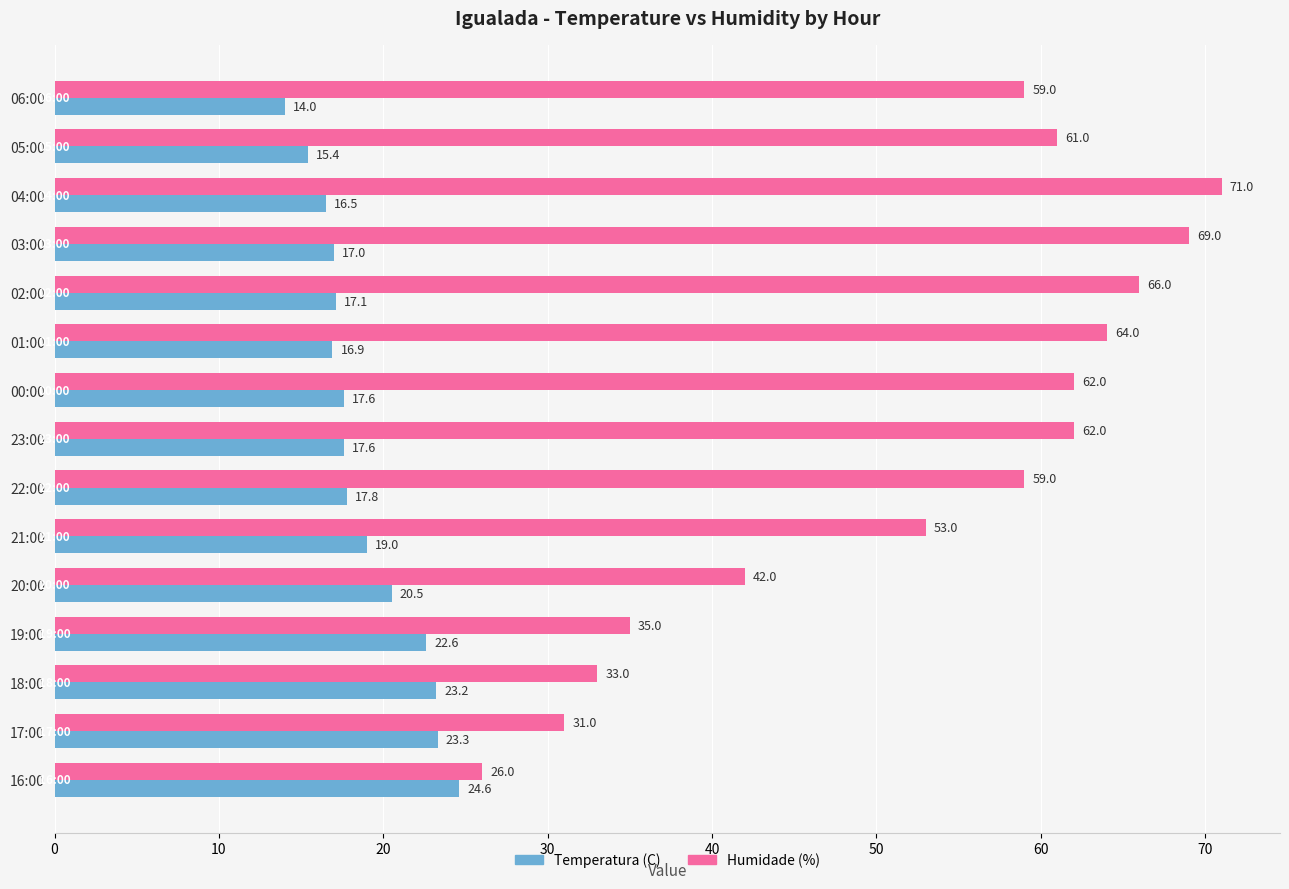

What is the minimum value for Humidade (%)?

26.0